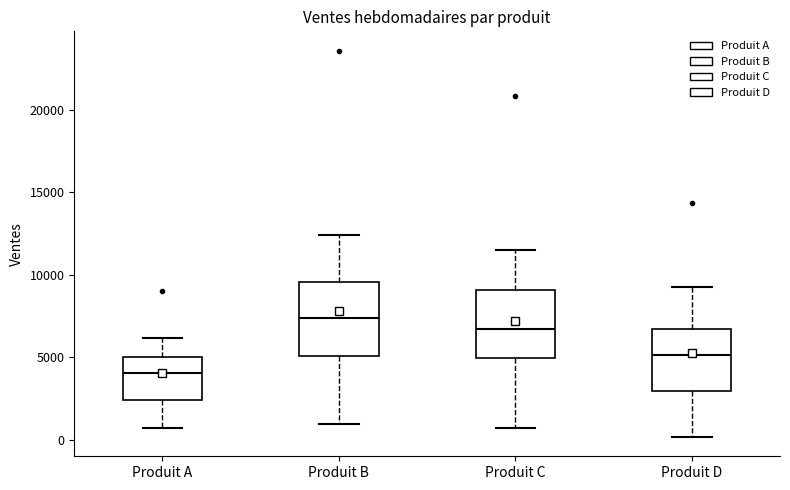

Reading left to right, transcribe this box plot: for each box, give where its median line is, the range the box spans, and where its two whiskers end, as read against the y-axis. The values are not printed on the chart, so give them approximately, as read against the axis.

Produit A: median 4000, box 2500 to 5000, whiskers 500 to 6000
Produit B: median 7500, box 5000 to 9500, whiskers 1000 to 12500
Produit C: median 6500, box 5000 to 9000, whiskers 500 to 11500
Produit D: median 5000, box 3000 to 6500, whiskers 0 to 9500